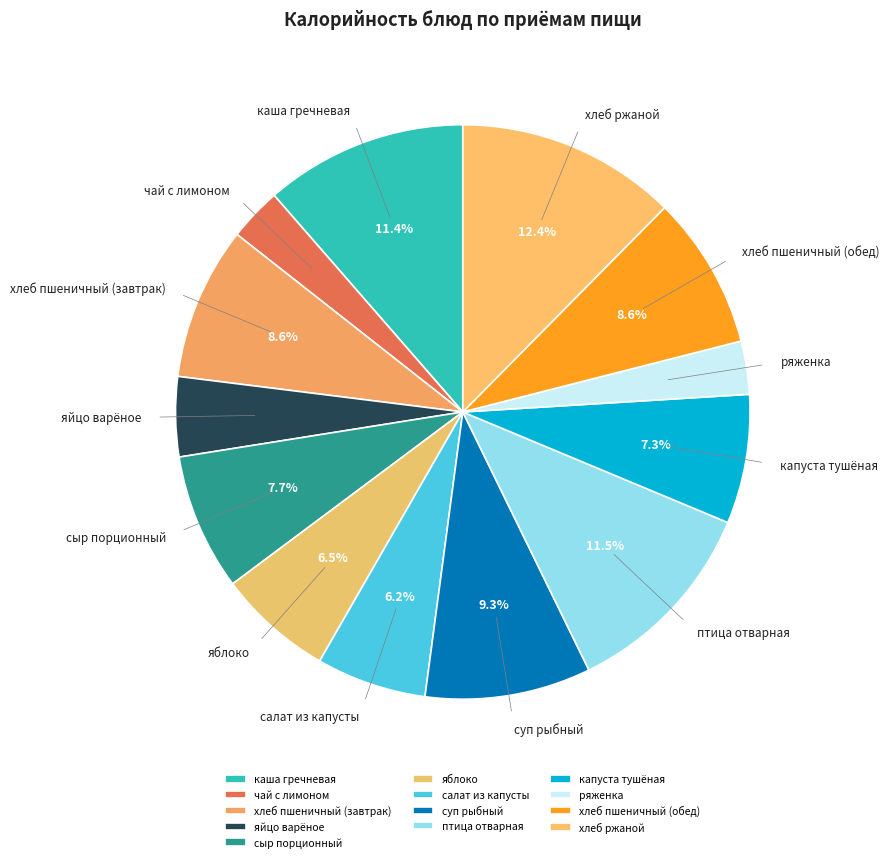

Does хлеб ржаной represent more than half of the total?

No